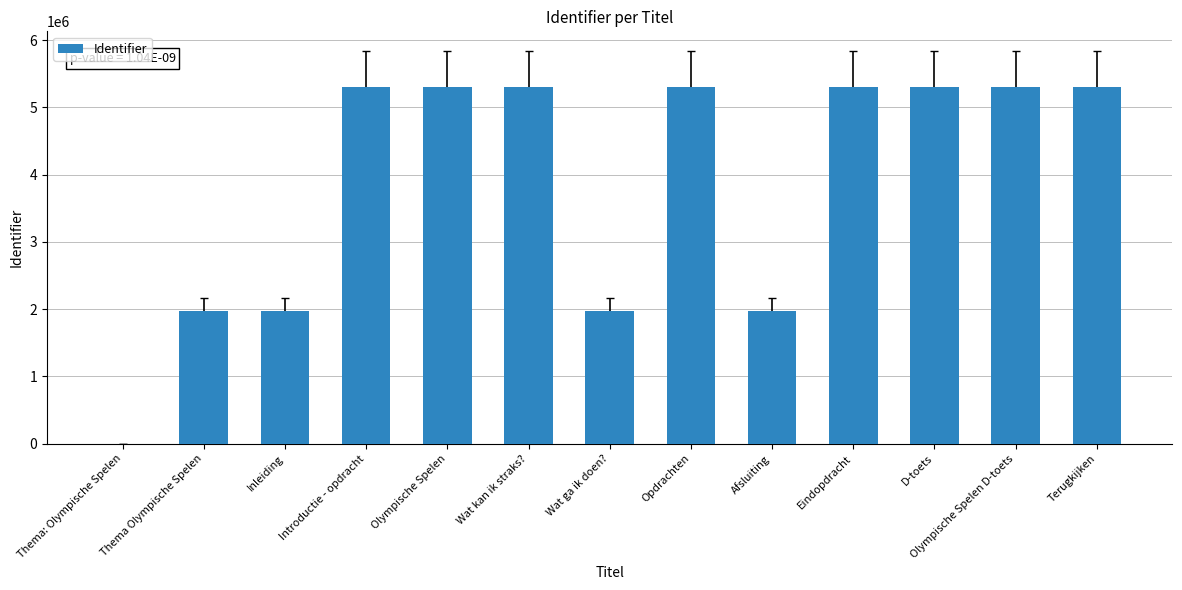

What is the greatest value displayed?

5309485